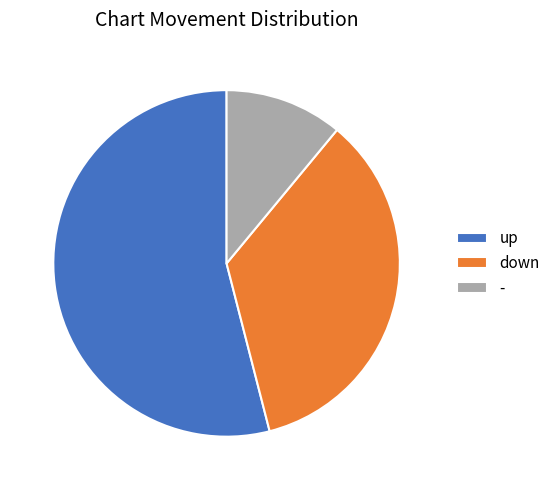

What is the ratio of the value at up to the value at -?

4.9